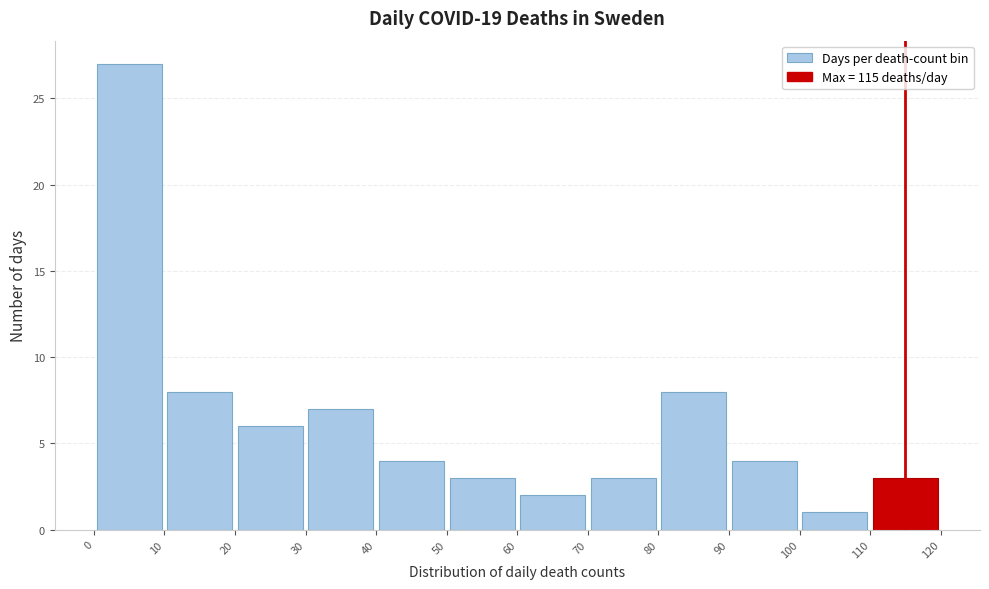

Which range on the x-axis has the tallest bar?

0 to 10